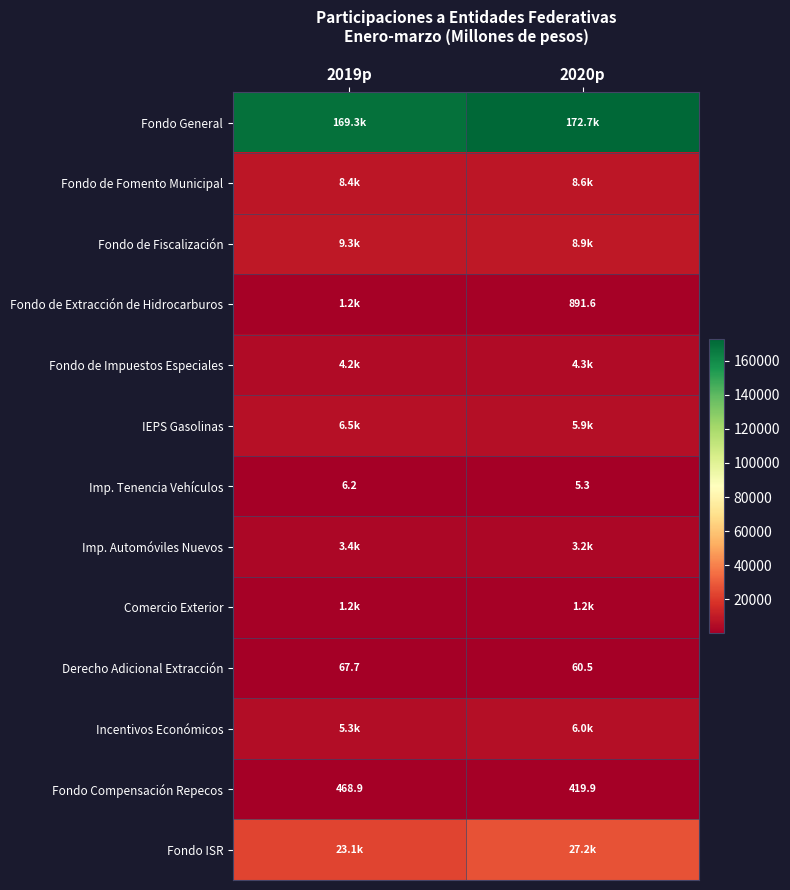

What is the total value across all series at 2019p?

232362.1